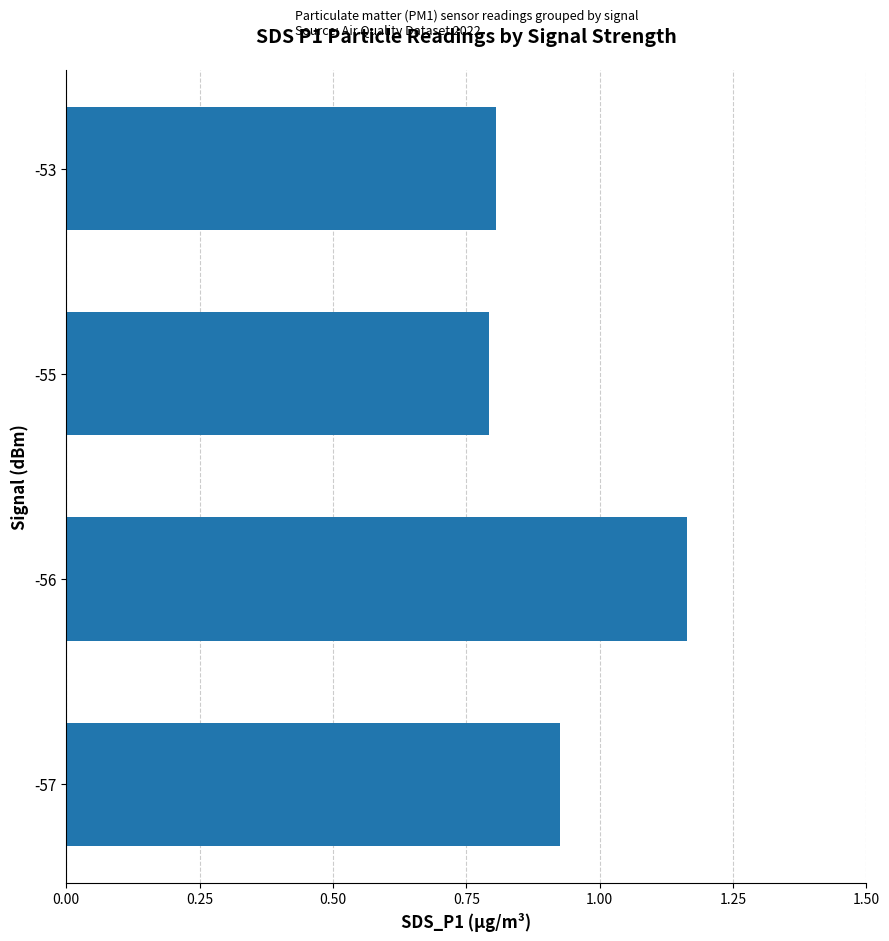

What is the minimum value shown in the chart?

0.8